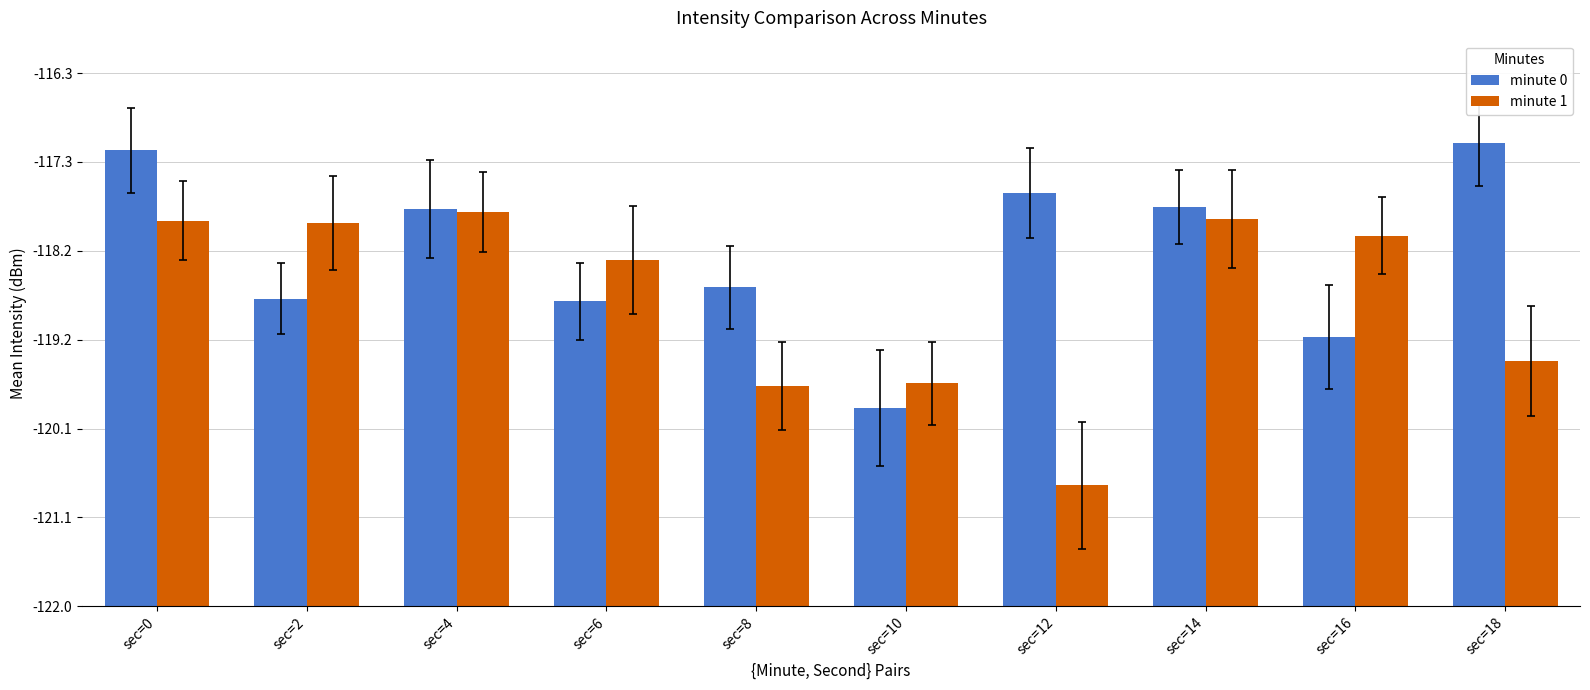

What are all the series names shown in the legend?

minute 0, minute 1